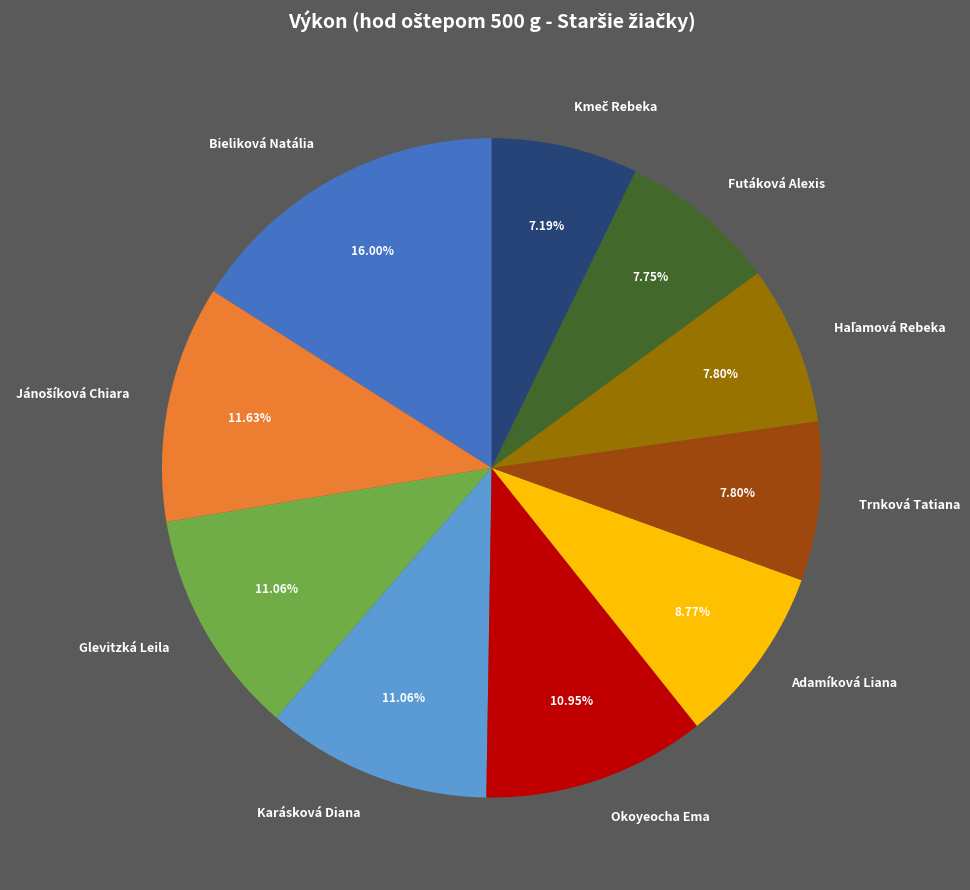

What is the largest slice in the pie chart?

Bieliková Natália